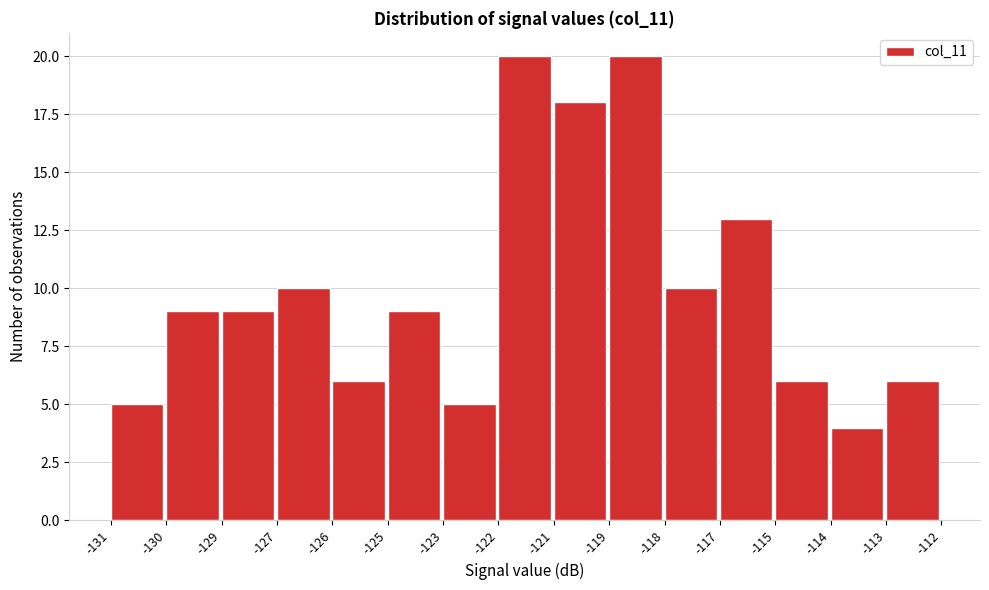

Reading left to right, what are all the values shown in this chart?

5	9	9	10	6	9	5	20	18	20	10	13	6	4	6